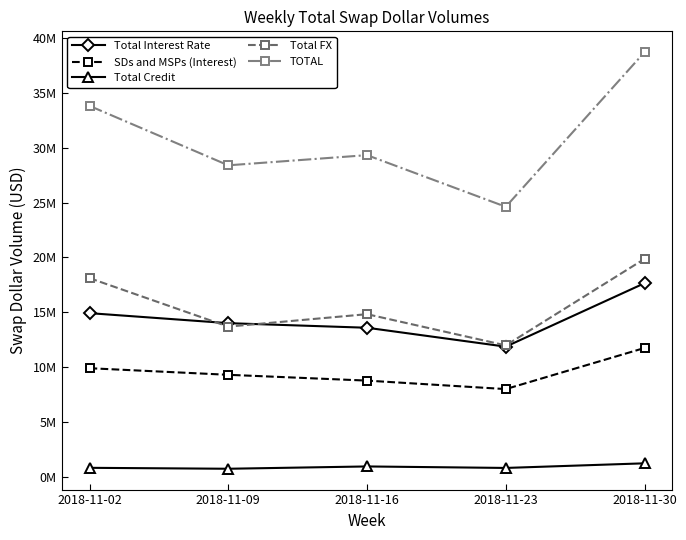

What are all the series names shown in the legend?

Total Interest Rate, SDs and MSPs (Interest), Total Credit, Total FX, TOTAL